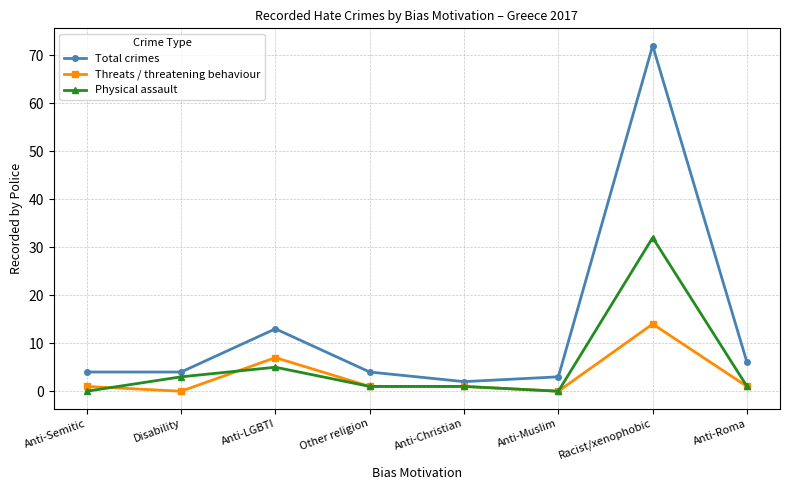

At which label does Physical assault reach its peak?

Racist/xenophobic